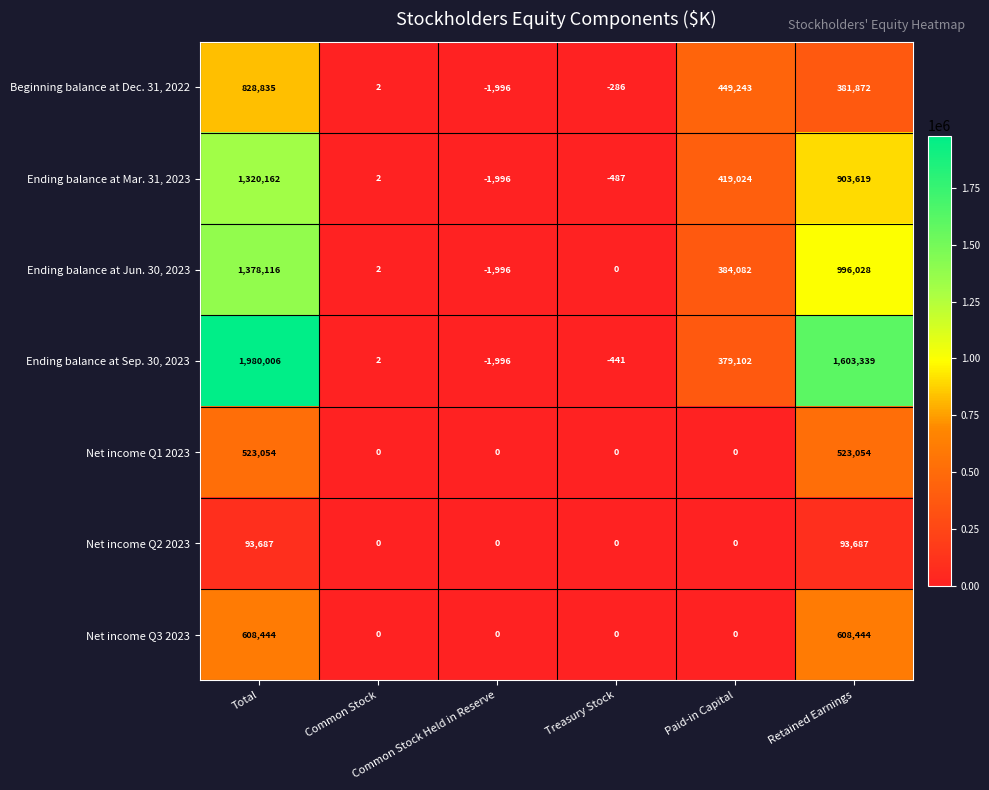

What is the average value of the Ending balance at Jun. 30, 2023 series?

459372